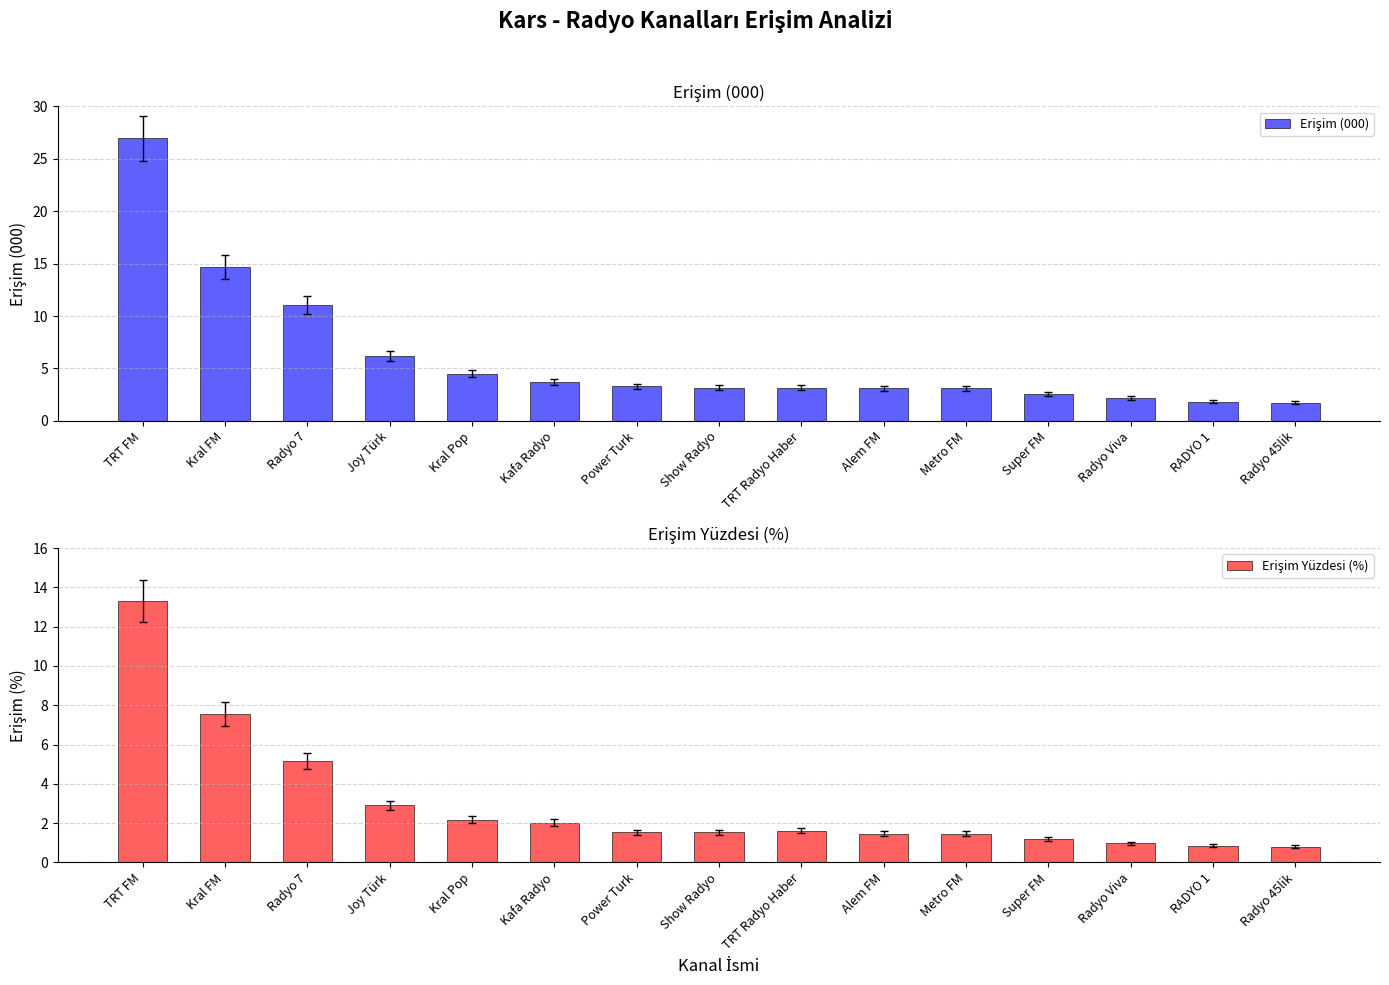

What is the label of the 8th bar from the right?

Show Radyo